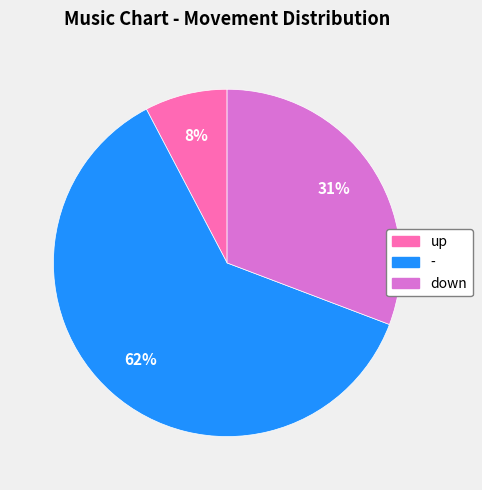

How many segments does this pie chart have?

3